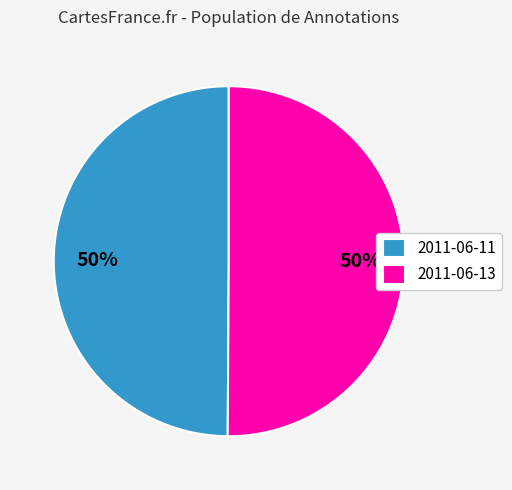

The 2011-06-11 slice represents 50% of the pie. True or false?

True